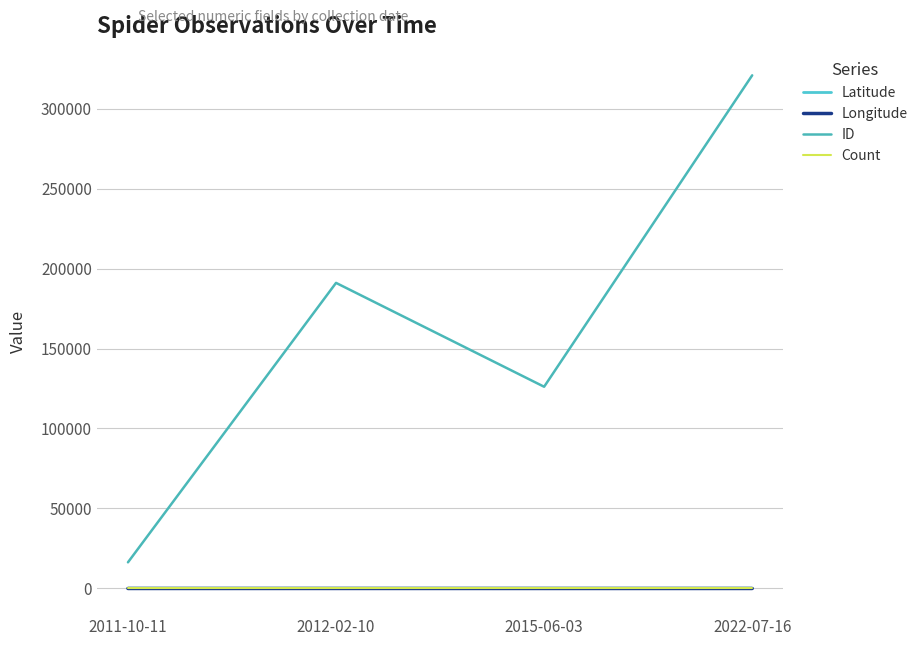

Reading left to right, what are all the values shown in this chart?

Latitude: 40.5	26.6	40.5	40.6
Longitude: -91.6	-81.8	-91.6	-91.7
ID: 16267.0	191044.0	126082.0	320857.0
Count: 1.0	1.0	1.0	1.0